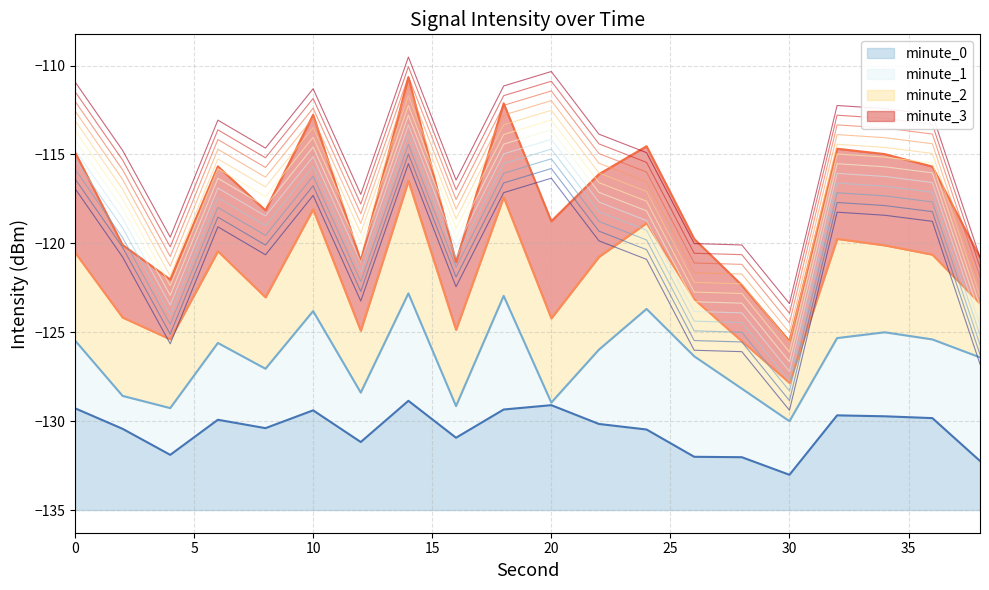

Between 10 and 18, which series saw the biggest shift?

minute_3